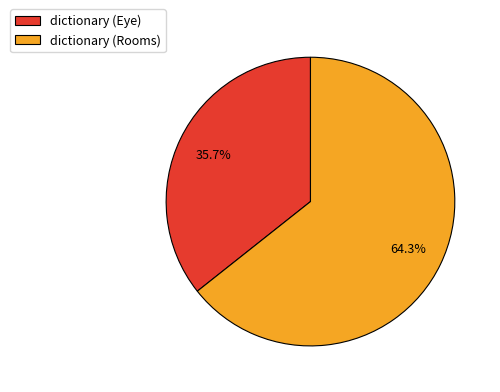

True or false: dictionary (Rooms) accounts for 57% of the total.

False